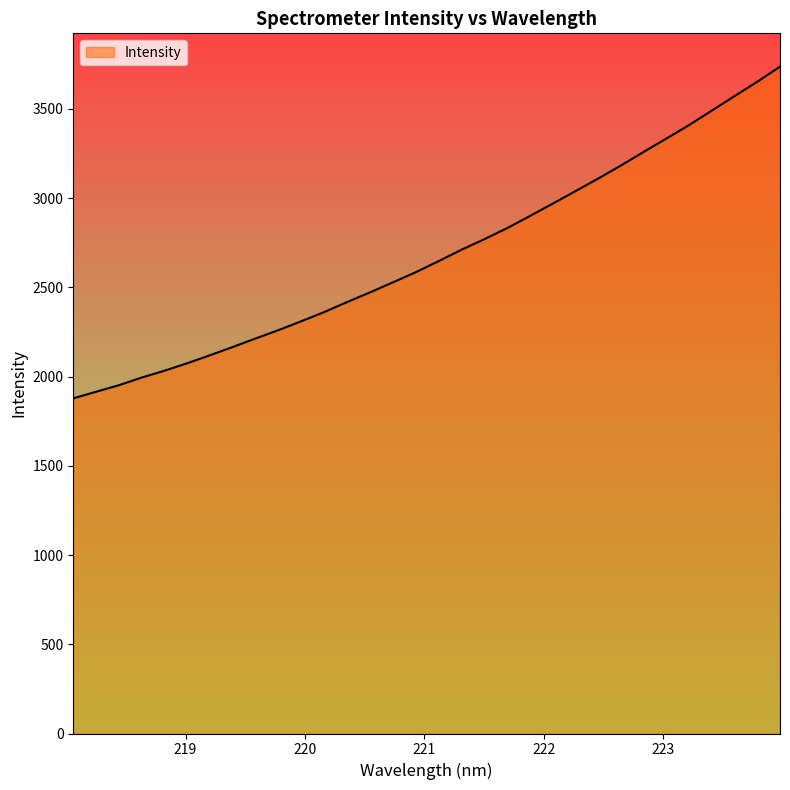

What is the minimum value shown in the chart?

1877.9